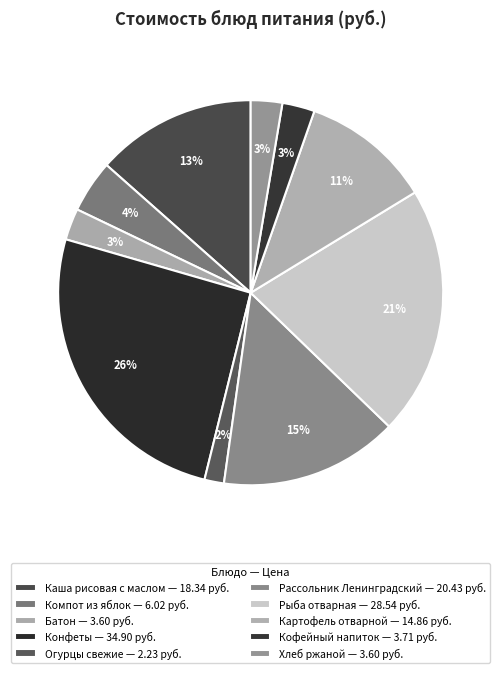

How many slices are in this pie chart?

10